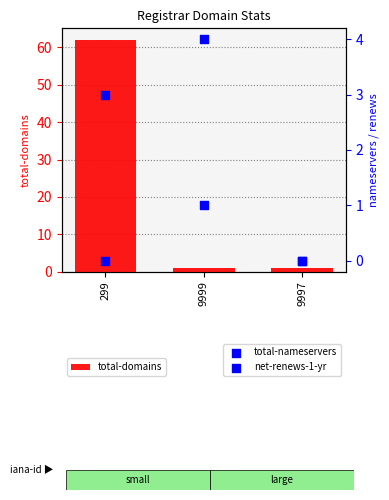

At which category is the sum across all series the highest?

299